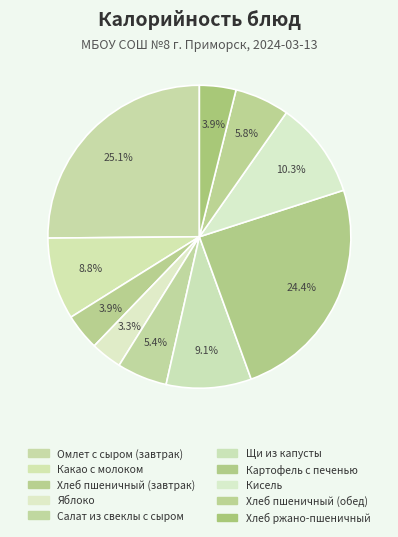

Does any single category account for the majority?

No